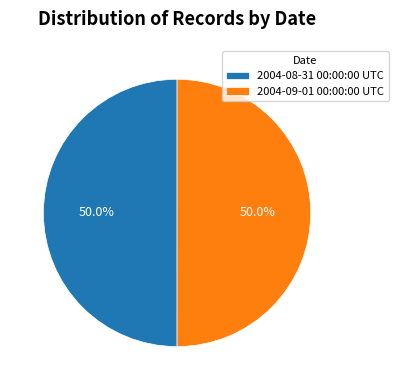

What percentage is NOT represented by 2004-09-01 00:00:00 UTC?

50.0%